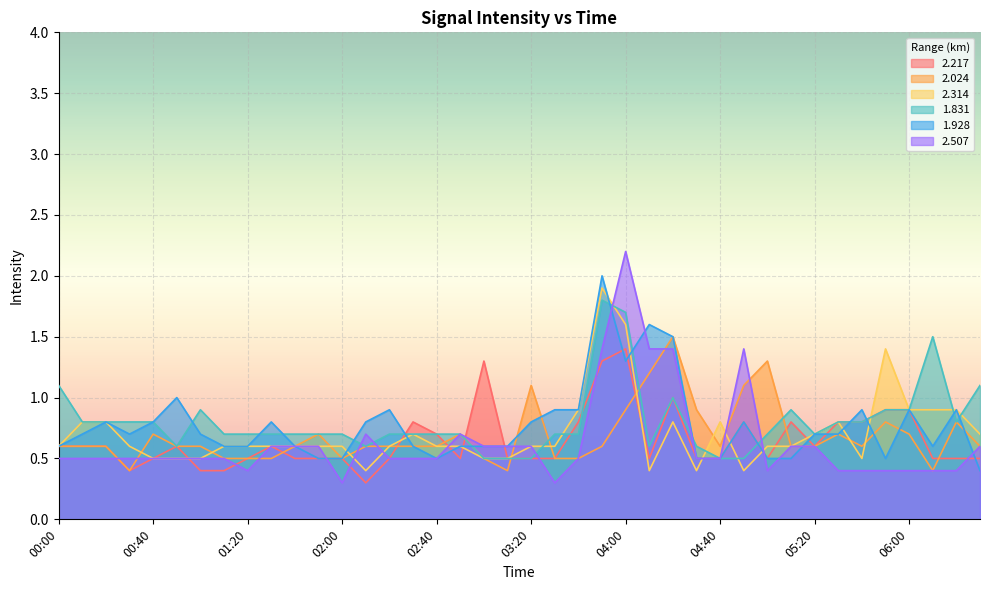

In 2.314, how many points are lower than both neighbors (excluding endpoints)?

5